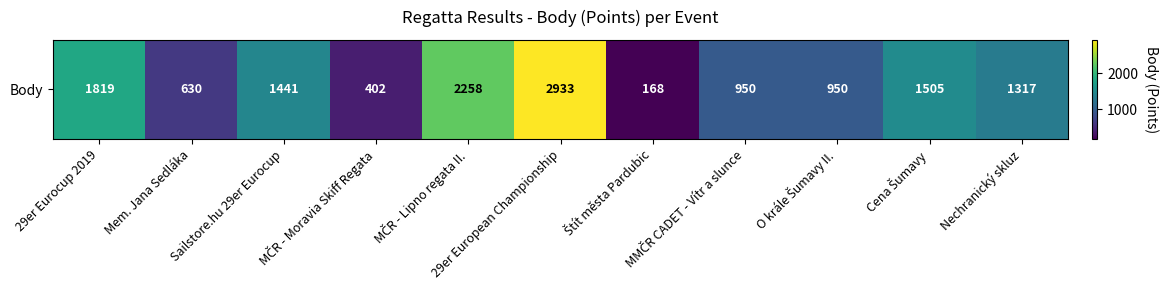

Approximately how many times larger is the value at Mem. Jana Sedláka compared to 29er European Championship?

0.2